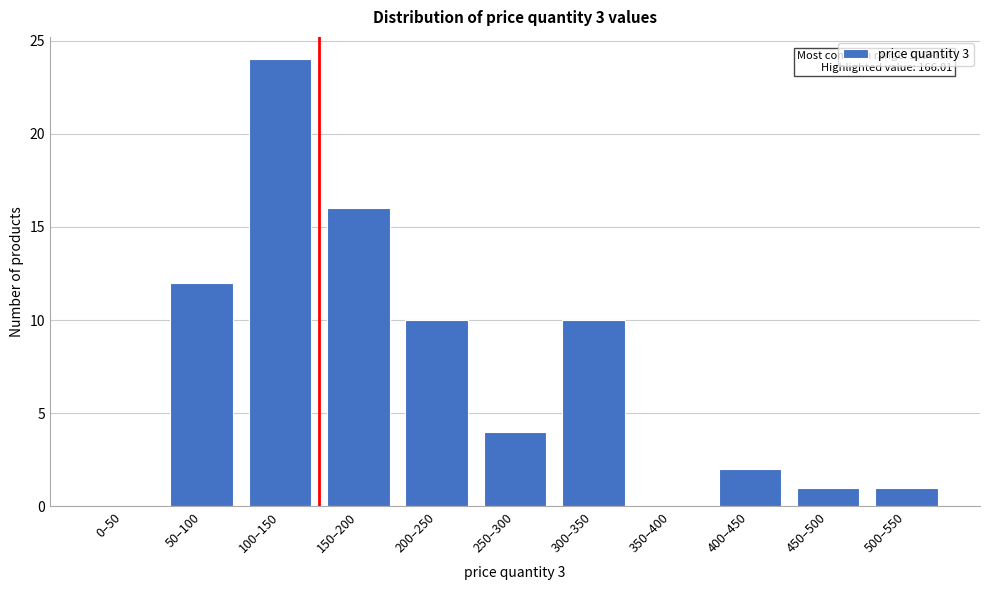

Reading left to right, list all the values displayed in this chart.

0–50=0	50–100=12	100–150=24	150–200=16	200–250=10	250–300=4	300–350=10	350–400=0	400–450=2	450–500=1	500–550=1